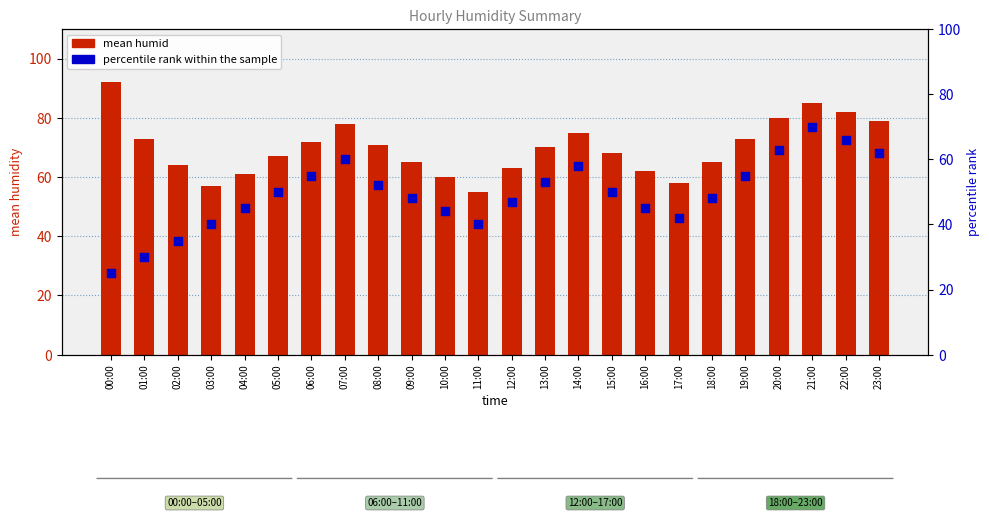

Which series reaches the maximum Y coordinate?

mean humid